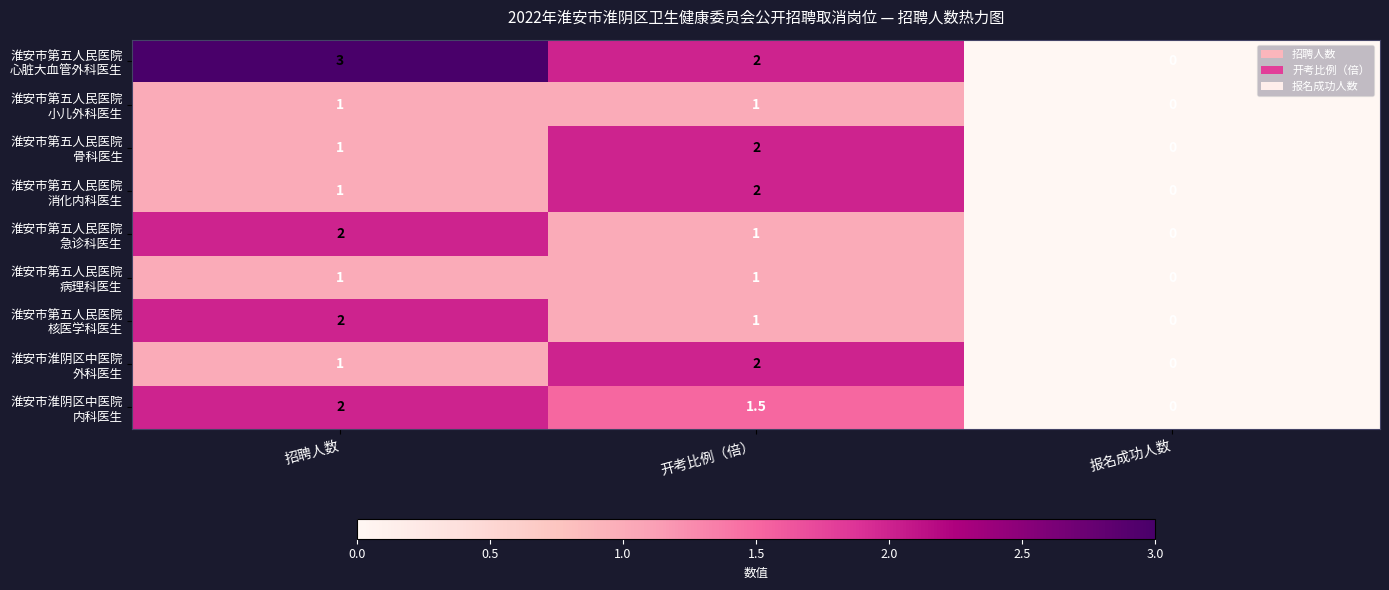

The 淮安市淮阴区中医院 外科医生 series shows 0.0 at 报名成功人数. True or false?

True